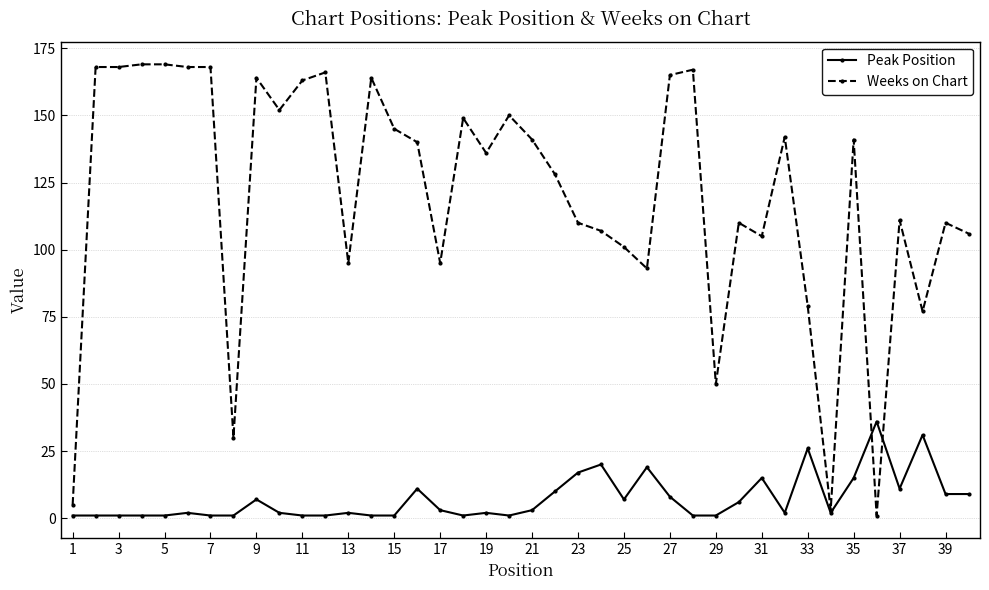

What is the value of the Peak Position point at the 40th from the left?

9